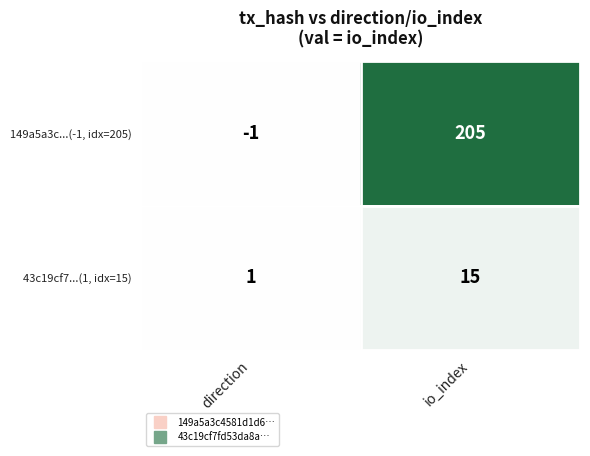

The value of 43c19cf7...(1, idx=15) at direction is 0. True or false?

False